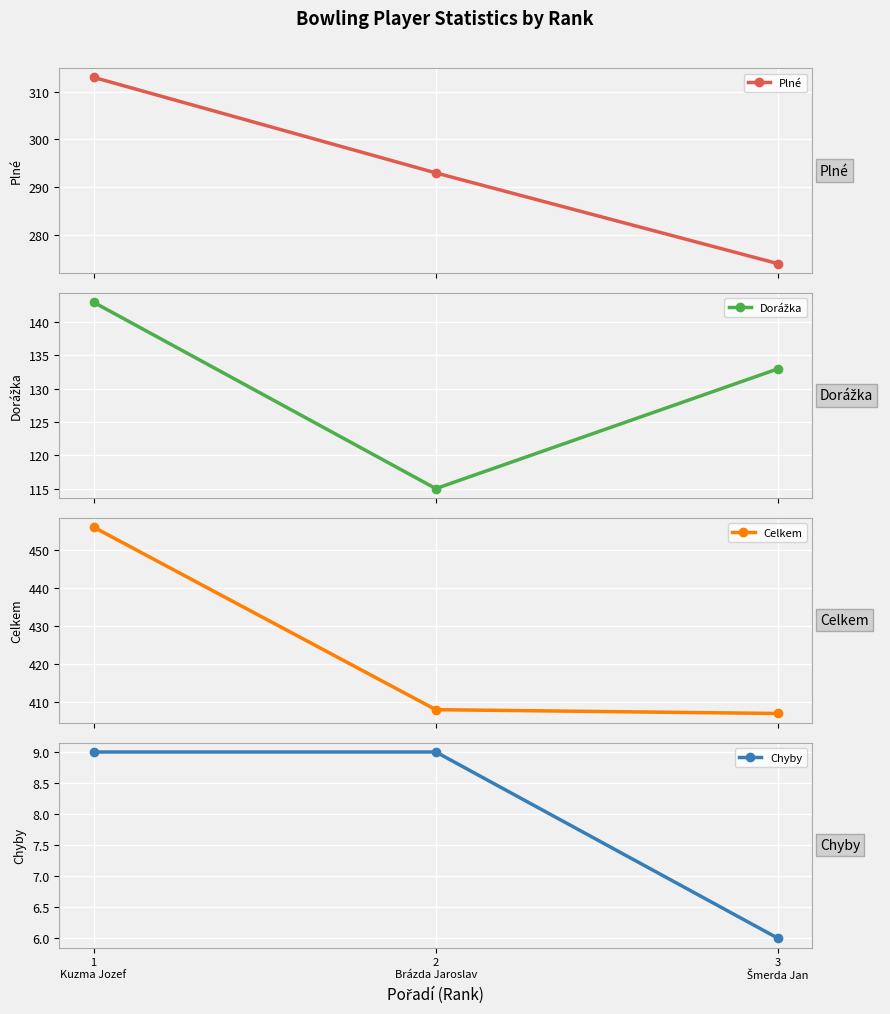

Reading left to right, transcribe all the data shown in this chart.

Plné: 313	293	274
Dorážka: 143	115	133
Celkem: 456	408	407
Chyby: 9	9	6